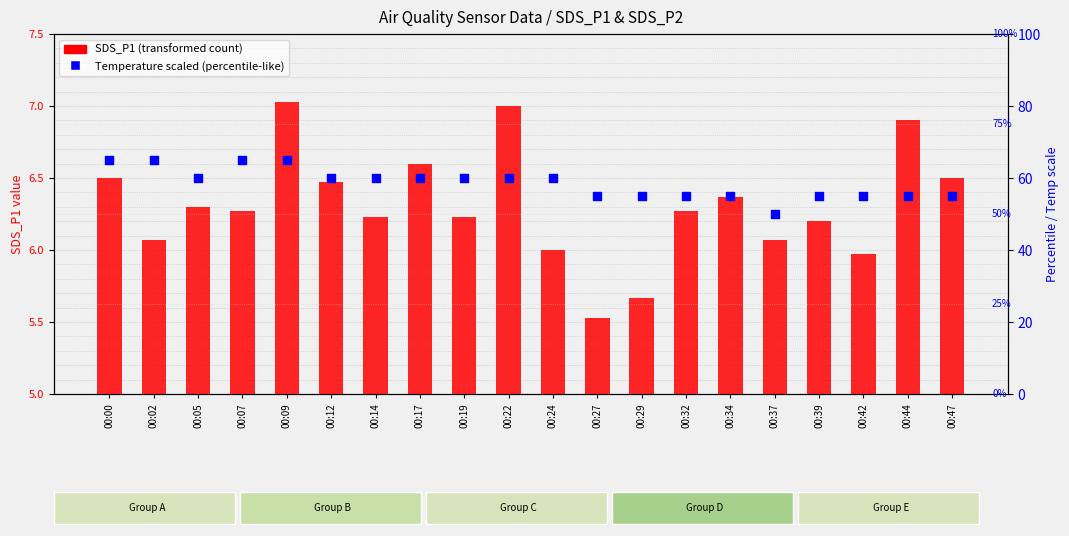

Which series has the largest total across all categories?

Temperature (scaled)